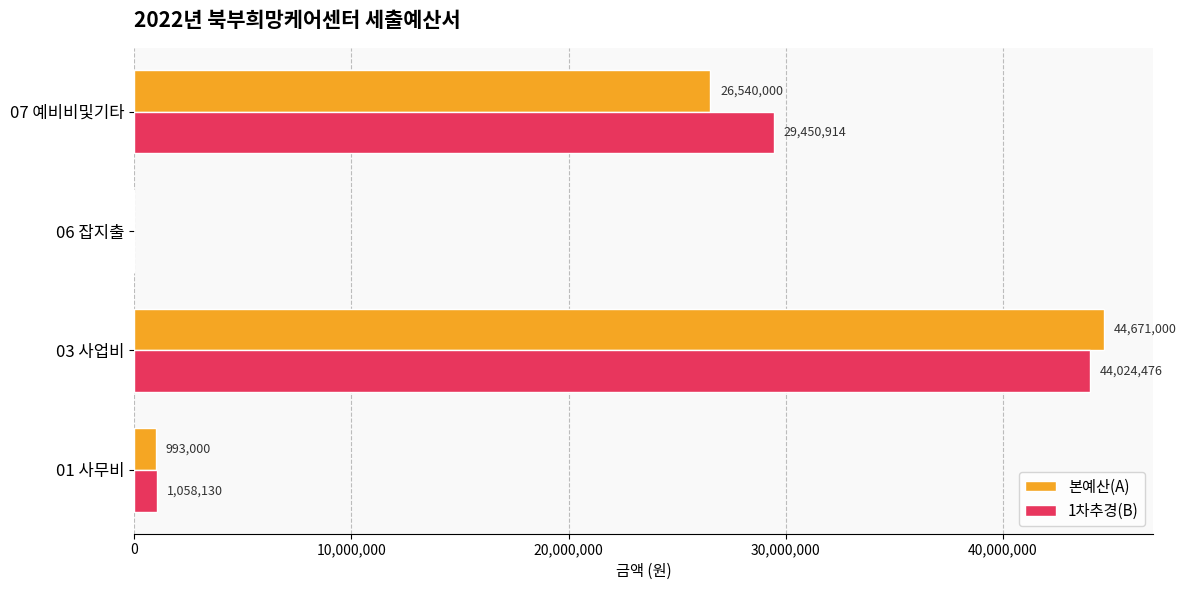

True or false: 1차추경(B) has a value of 1058130 at 01 사무비.

True